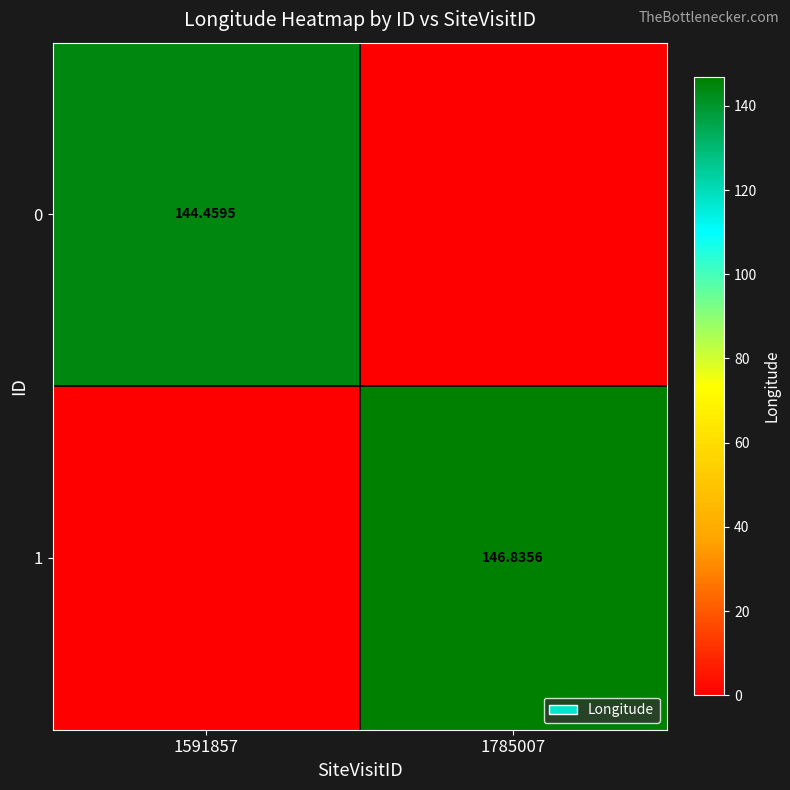

Is it true that 0 equals 0.0 at 1785007?

True